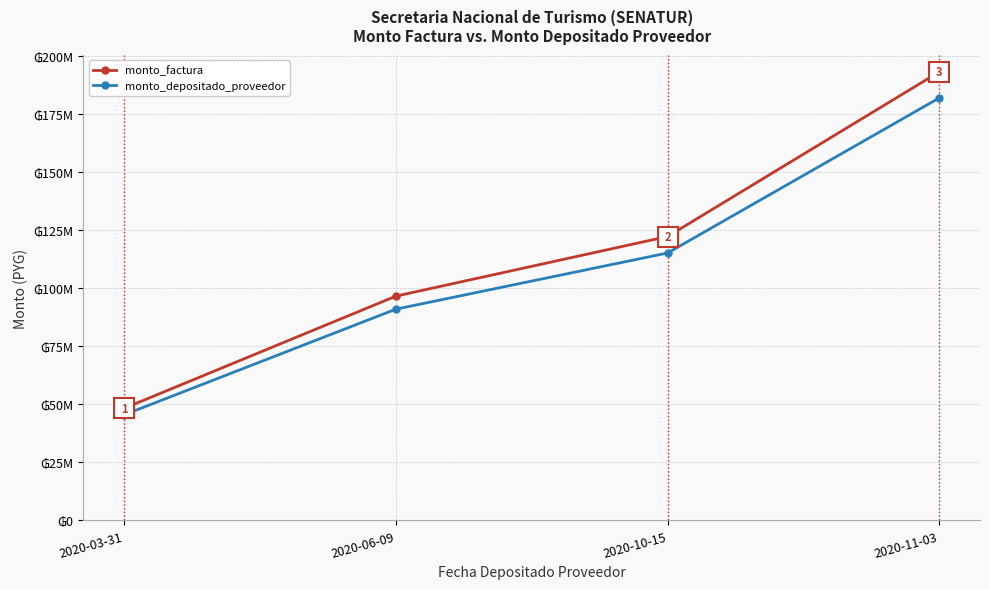

The value of monto_factura at 2020-10-15 is 51969693. True or false?

False